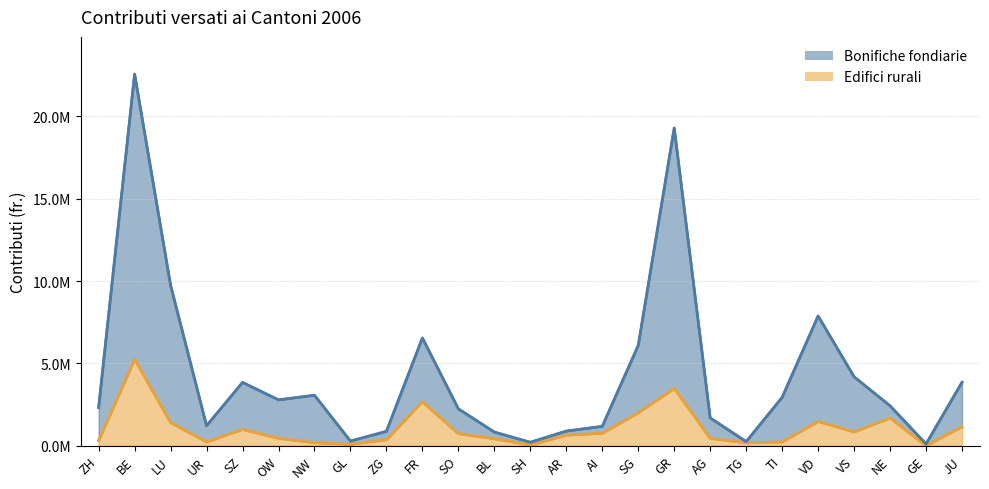

Count the number of data series in this chart.

2